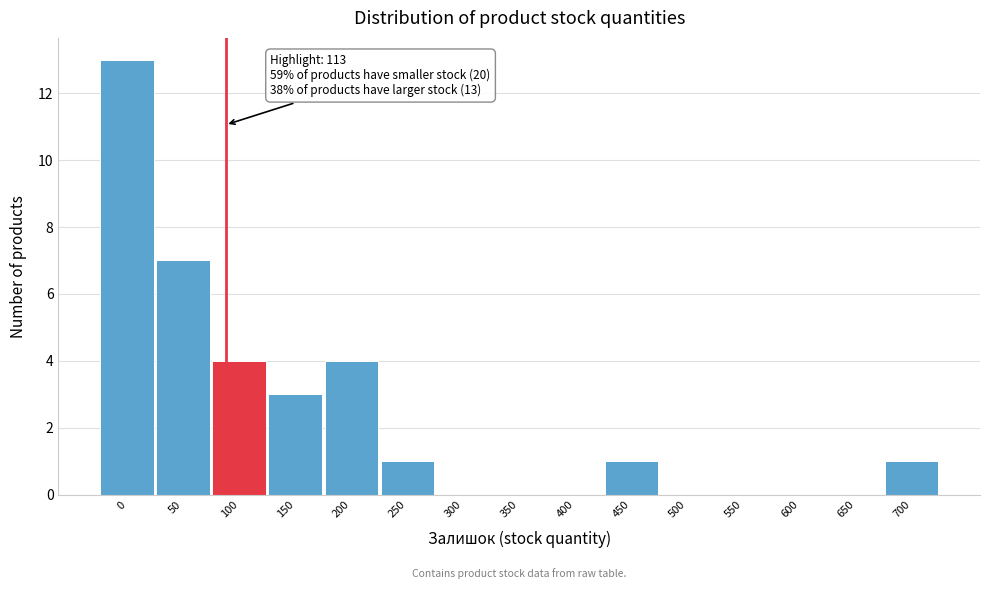

Reading right to left, extract all data points from this chart.

700=1	650=0	600=0	550=0	500=0	450=1	400=0	350=0	300=0	250=1	200=4	150=3	100=4	50=7	0=13